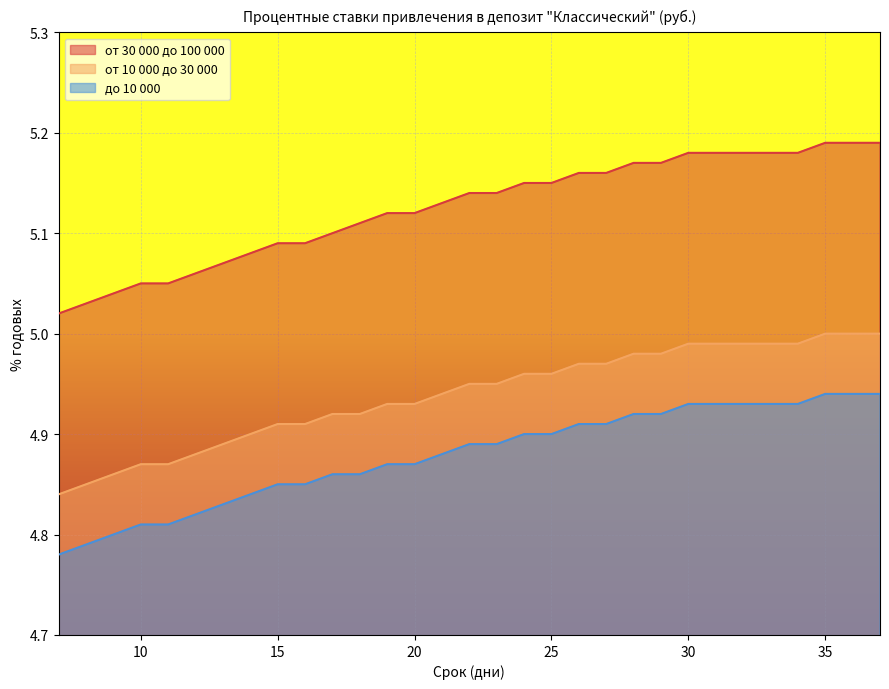

What is the value of the от 10 000 до 30 000 point at the 11th from the left?

4.9